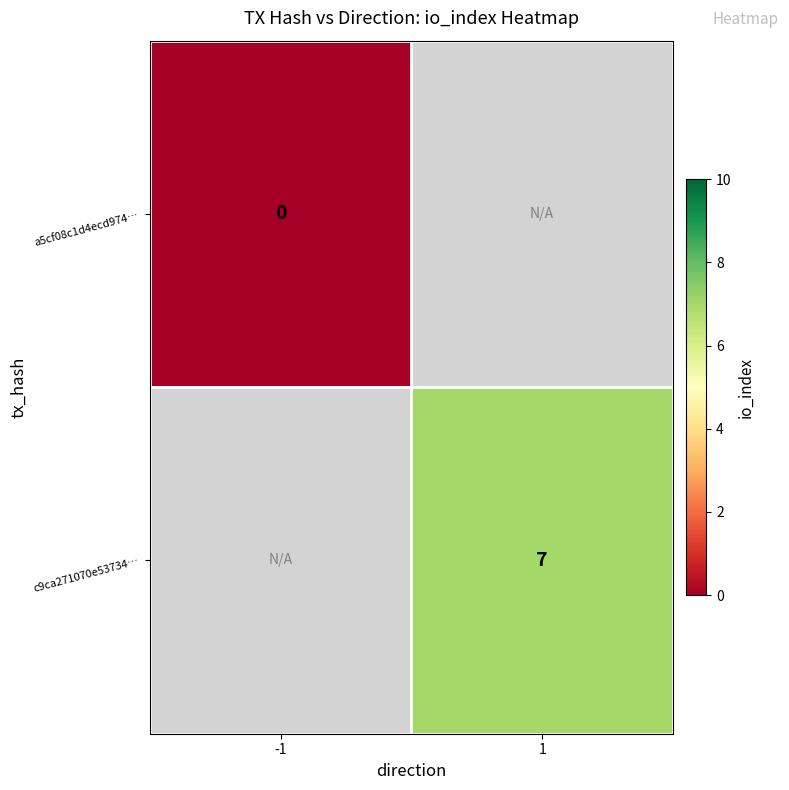

Is it true that c9ca271070e53734… equals 7 at 1?

True